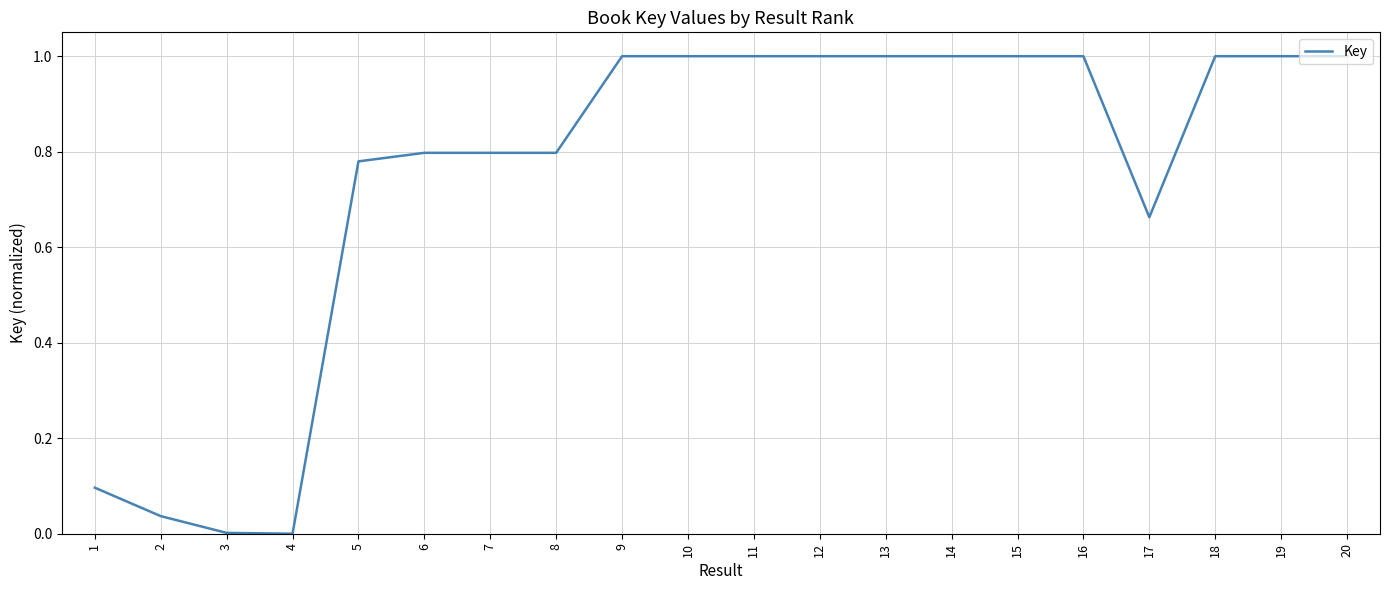

The chart shows a value of 1.0 at 14. True or false?

True